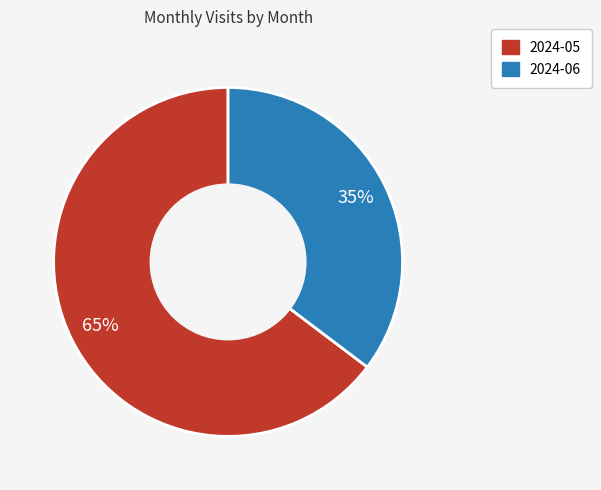

True or false: 2024-05 accounts for 75% of the total.

False